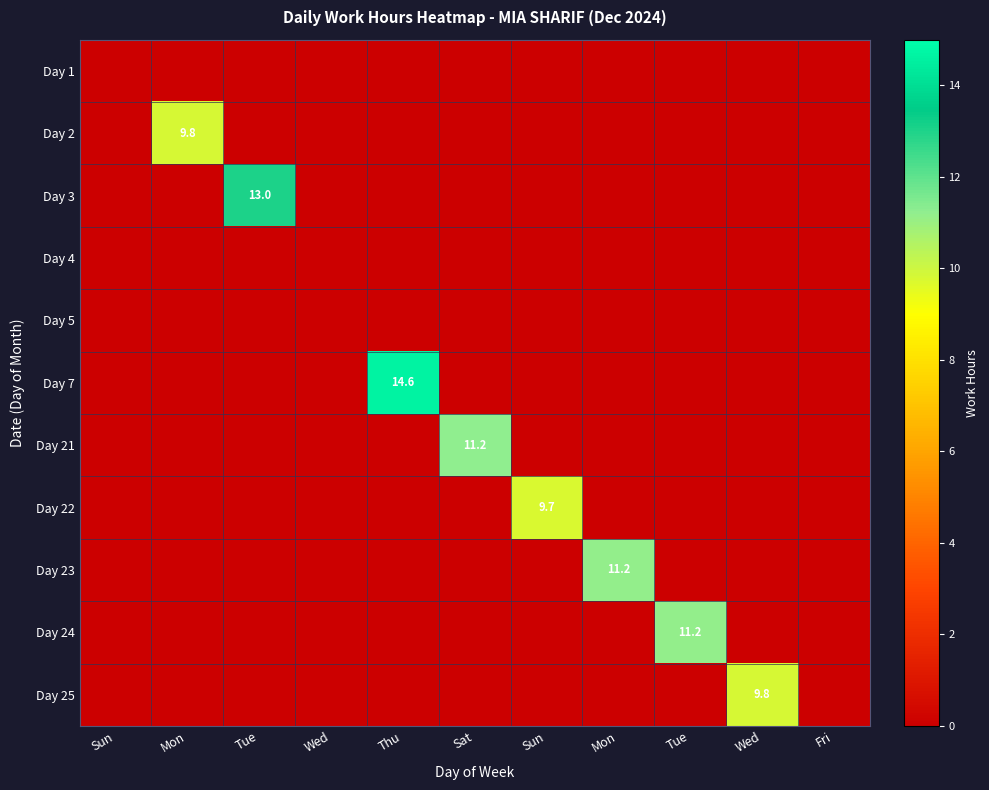

At which label is Day 5 closest to 0?

Sun